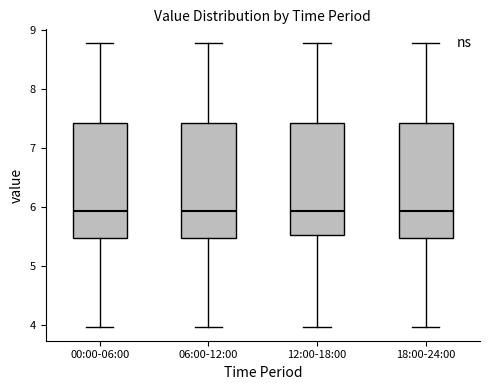

Reading left to right, read every box against the y-axis: the position of its median line, the range the box covers, and the ends of its whiskers. The values are not printed on the chart, so give them approximately, as read against the axis.

00:00-06:00: median 5.9, box 5.5 to 7.4, whiskers 4.0 to 8.8
06:00-12:00: median 5.9, box 5.5 to 7.4, whiskers 4.0 to 8.8
12:00-18:00: median 5.9, box 5.5 to 7.4, whiskers 4.0 to 8.8
18:00-24:00: median 5.9, box 5.5 to 7.4, whiskers 4.0 to 8.8